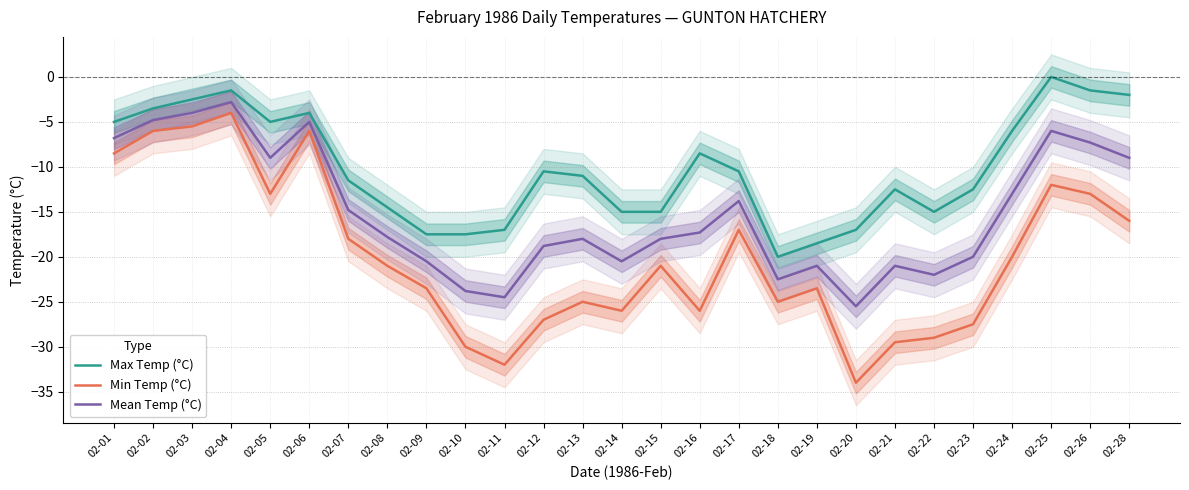

Which series has the largest range (max minus min)?

Min Temp (°C)